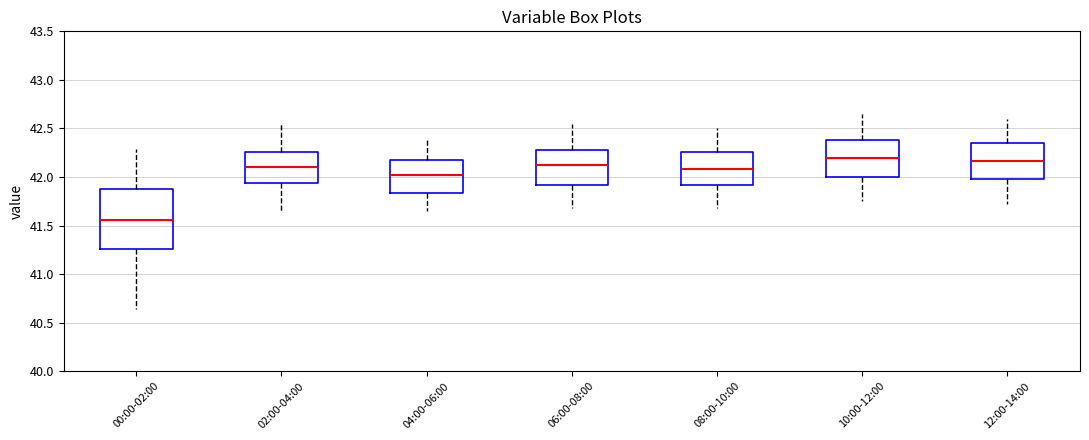

Reading left to right, transcribe this box plot: for each box, give where its median line is, the range the box spans, and where its two whiskers end, as read against the y-axis. The values are not printed on the chart, so give them approximately, as read against the axis.

00:00-02:00: median 41.55, box 41.25 to 41.90, whiskers 40.65 to 42.30
02:00-04:00: median 42.10, box 41.95 to 42.25, whiskers 41.65 to 42.55
04:00-06:00: median 42.00, box 41.85 to 42.20, whiskers 41.65 to 42.40
06:00-08:00: median 42.15, box 41.90 to 42.30, whiskers 41.70 to 42.55
08:00-10:00: median 42.10, box 41.90 to 42.25, whiskers 41.70 to 42.50
10:00-12:00: median 42.20, box 42.00 to 42.40, whiskers 41.75 to 42.65
12:00-14:00: median 42.15, box 42.00 to 42.35, whiskers 41.70 to 42.60